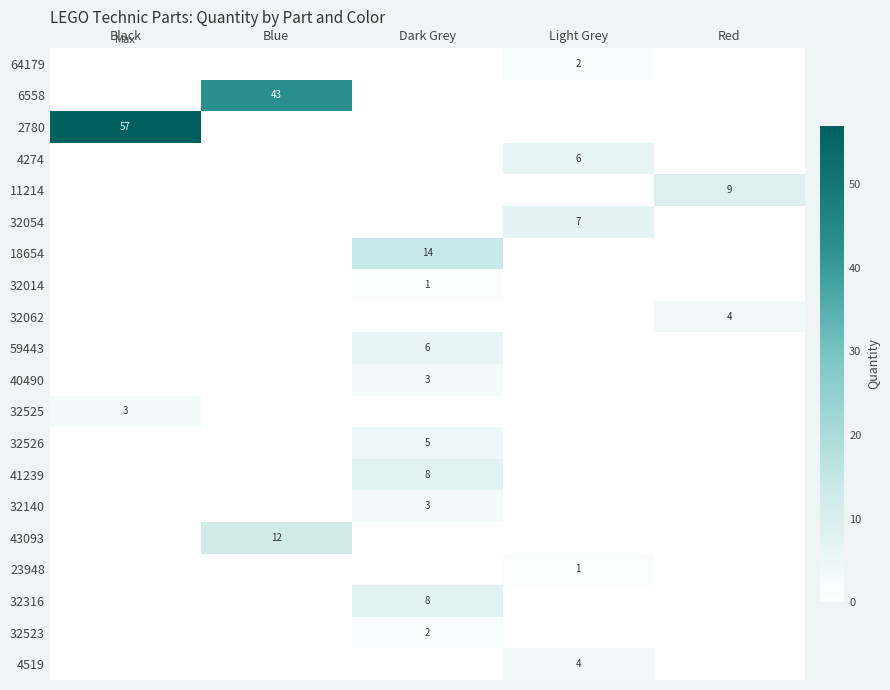

The value of 32316 at Dark Grey is 8. True or false?

True